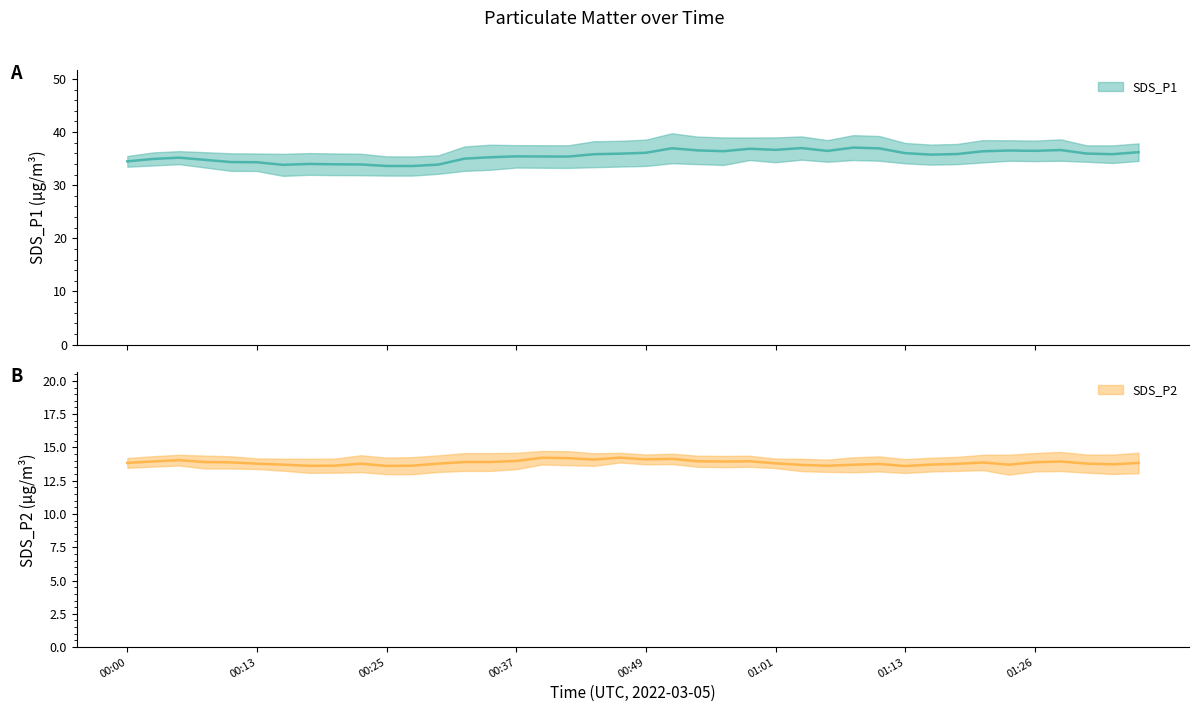

The SDS_P2 series shows 18.7 at 00:22. True or false?

False